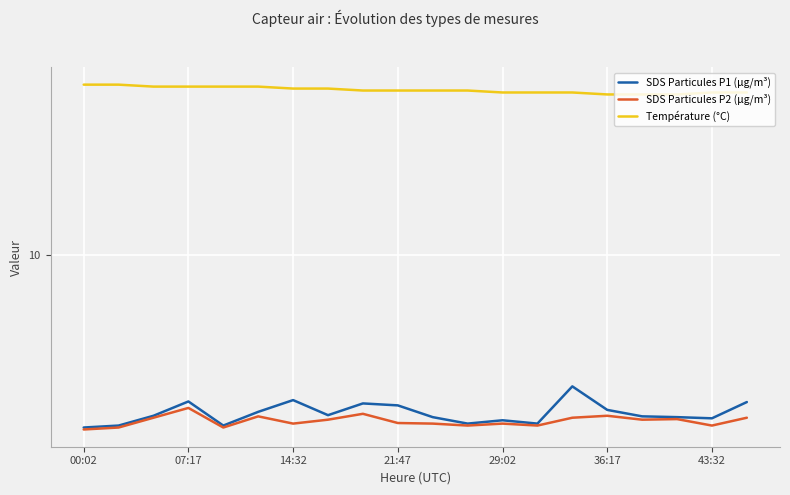

List the series in order of their peak value, lowest first.

SDS Particules P2 (µg/m³), SDS Particules P1 (µg/m³), Température (°C)